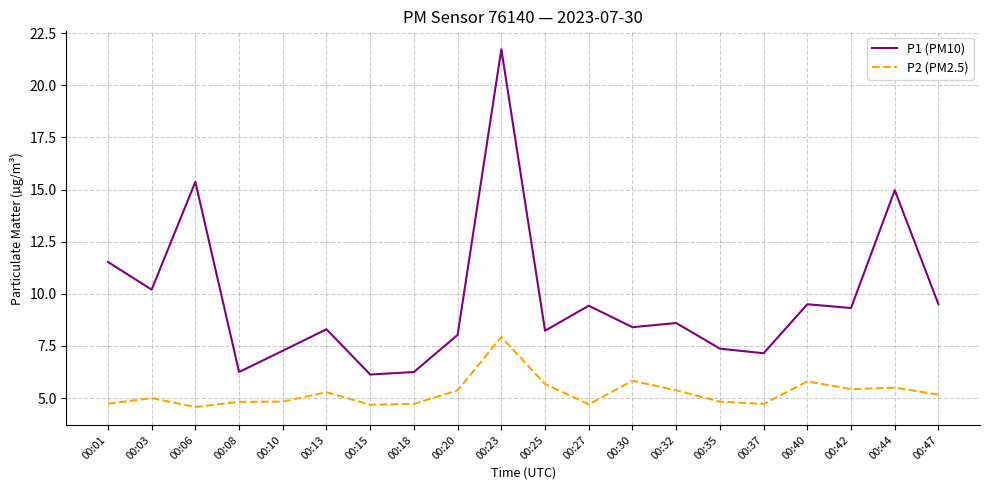

How many series are shown in this chart?

2